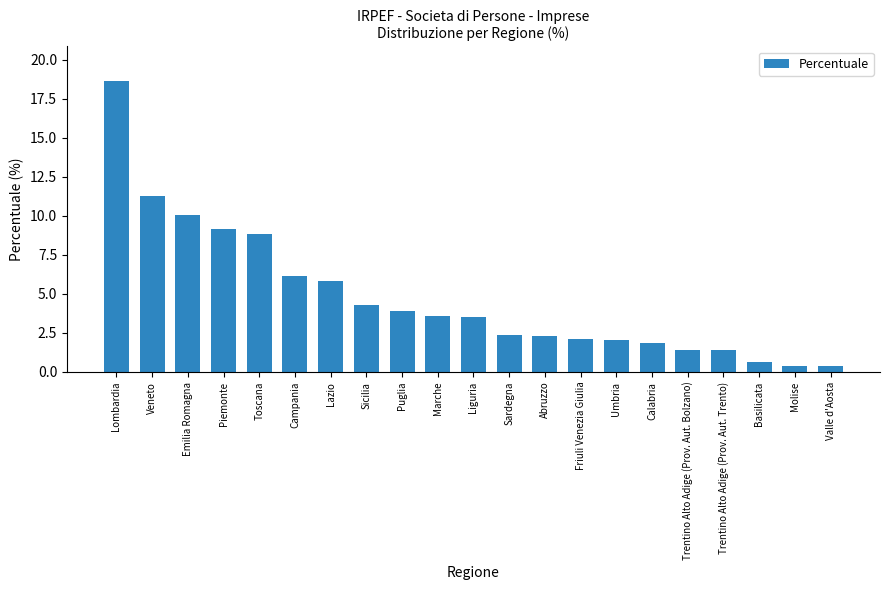

What is the difference between the maximum and minimum values?

18.2